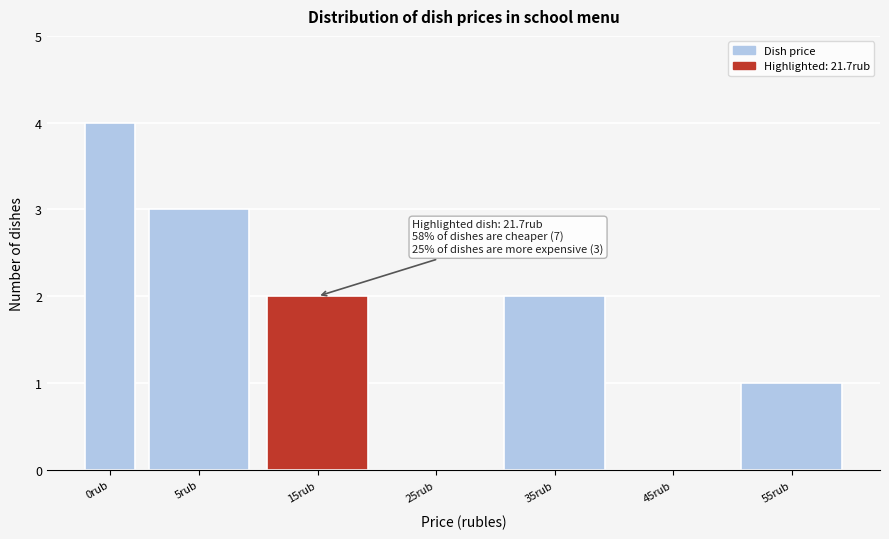

Reading left to right, transcribe all the data shown in this chart.

0rub=4	5rub=3	15rub=2	25rub=0	35rub=2	45rub=0	55rub=1